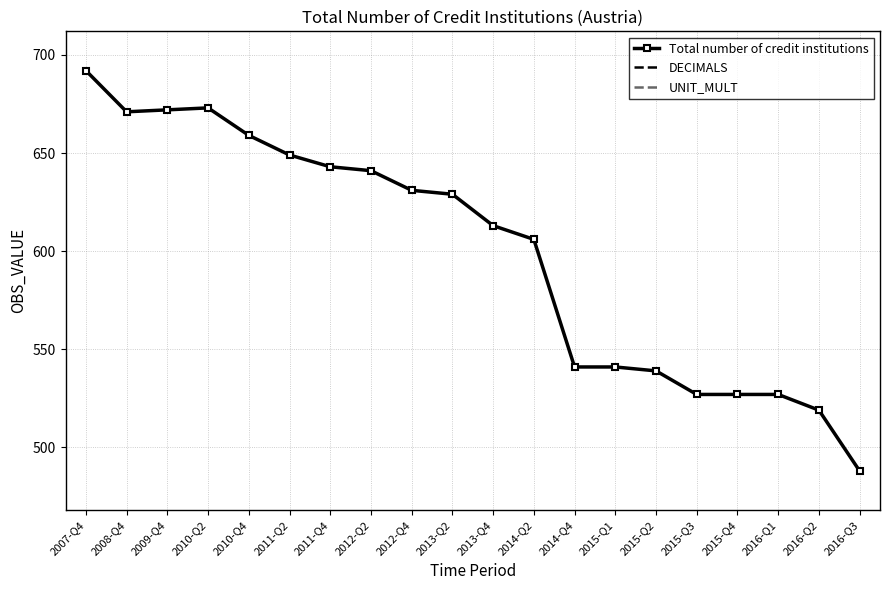

What is the difference between the highest and lowest values at 2015-Q2?

539